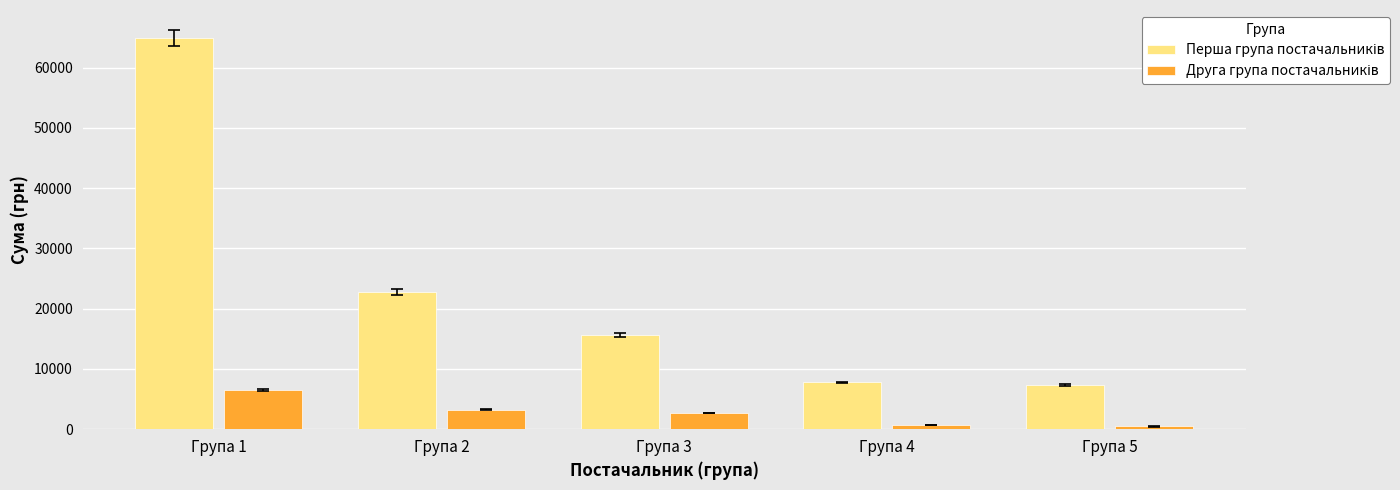

At which category does the chart reach its peak across all series?

Група 1